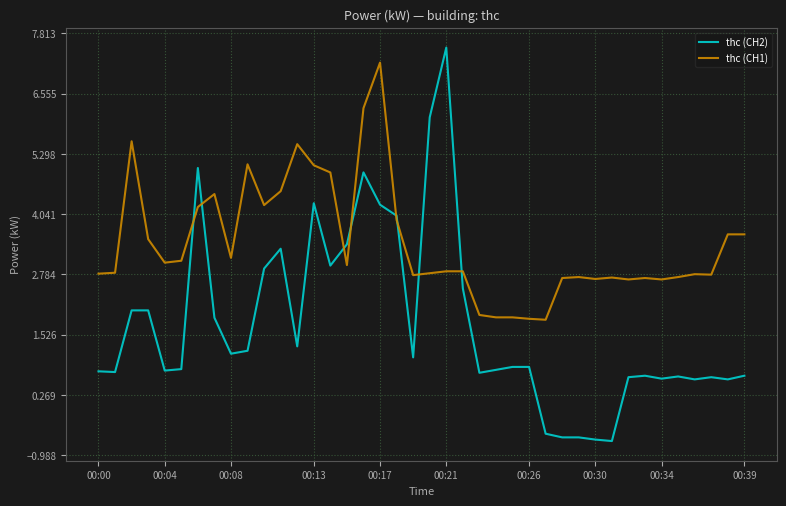

Which series has the largest total across all categories?

thc (CH1)